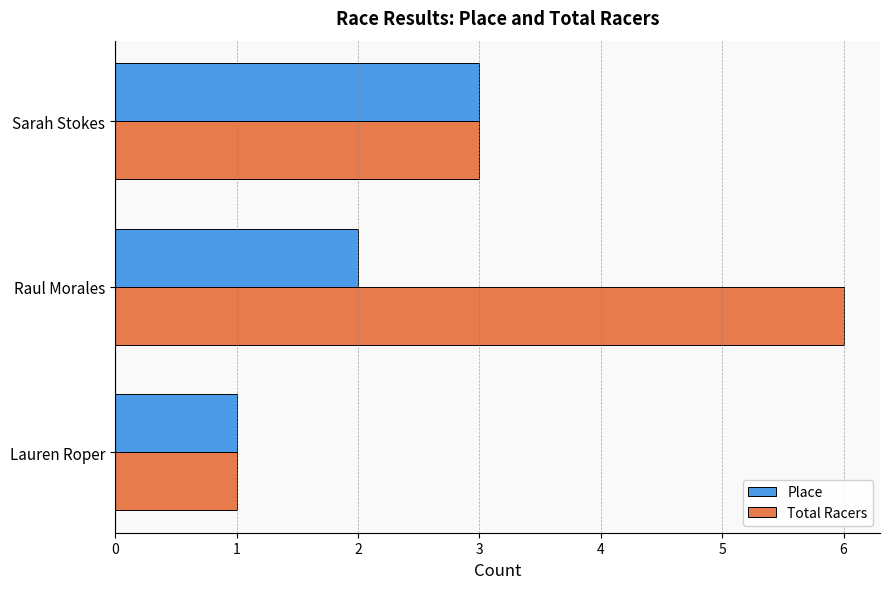

What is the approximate value of Place at Sarah Stokes?

3